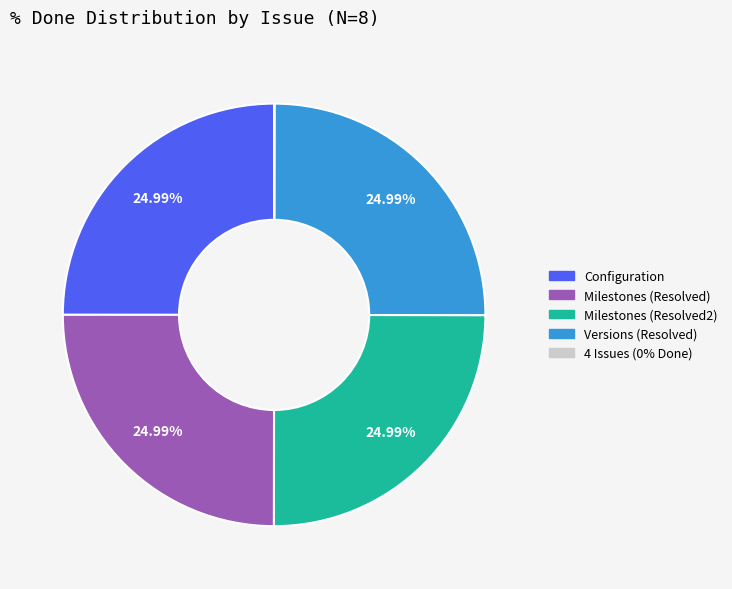

Is there any slice that represents more than half of the pie?

No